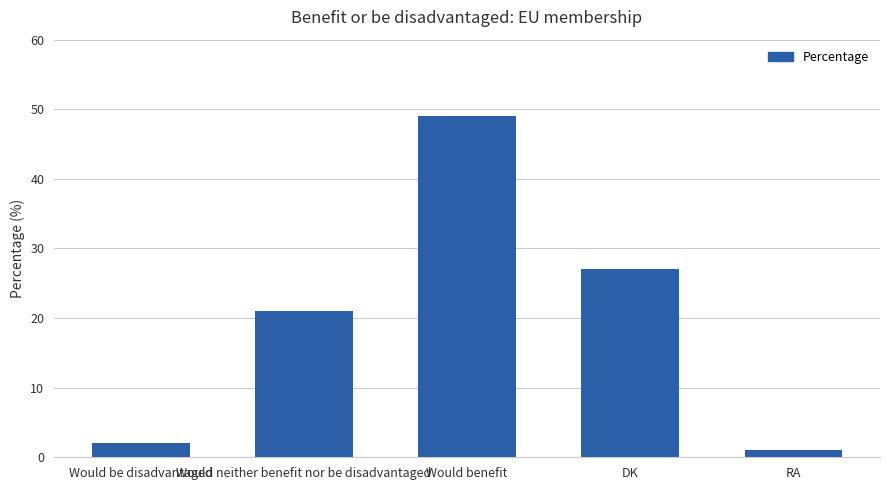

What is the difference between the maximum and minimum values?

48